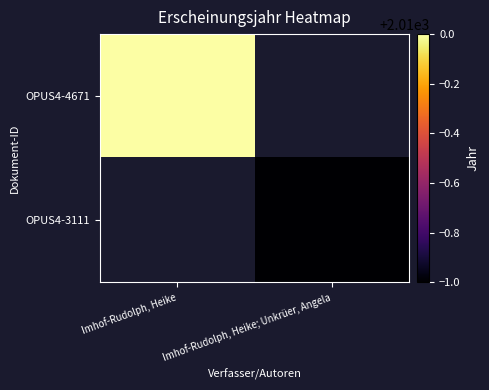

List the series in order of their overall mean, highest first.

OPUS4-4671, OPUS4-3111